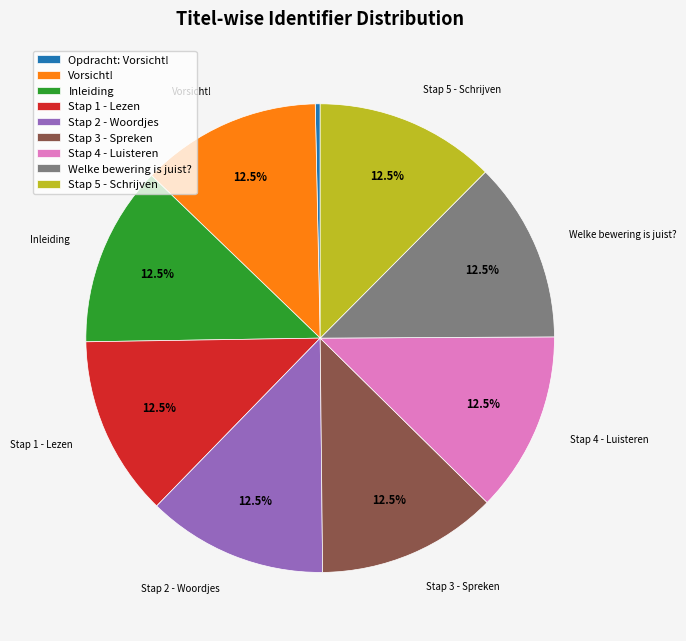

Is Stap 4 - Luisteren the majority of the pie?

No